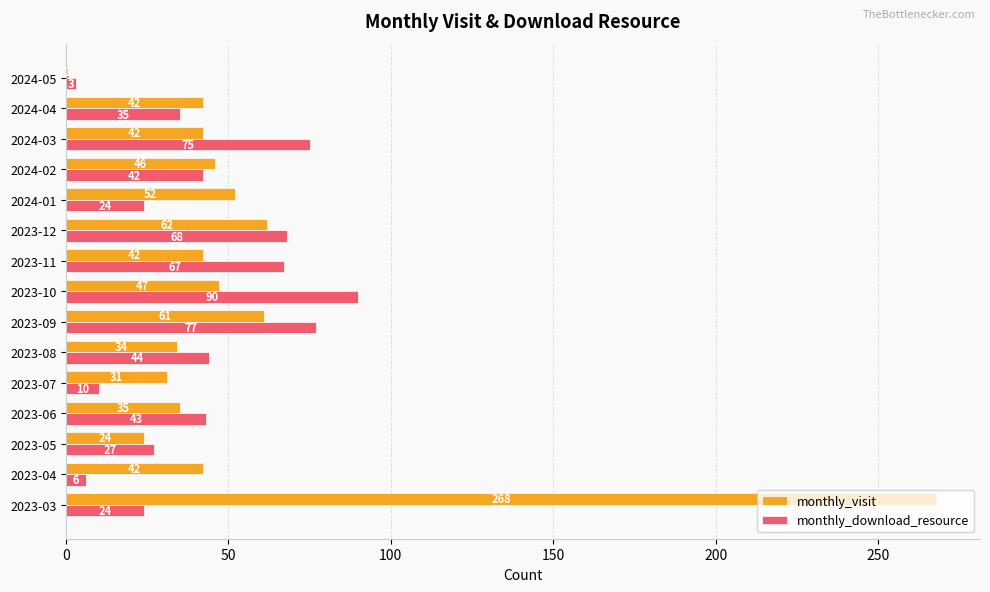

The monthly_visit series shows 103 at 2023-03. True or false?

False